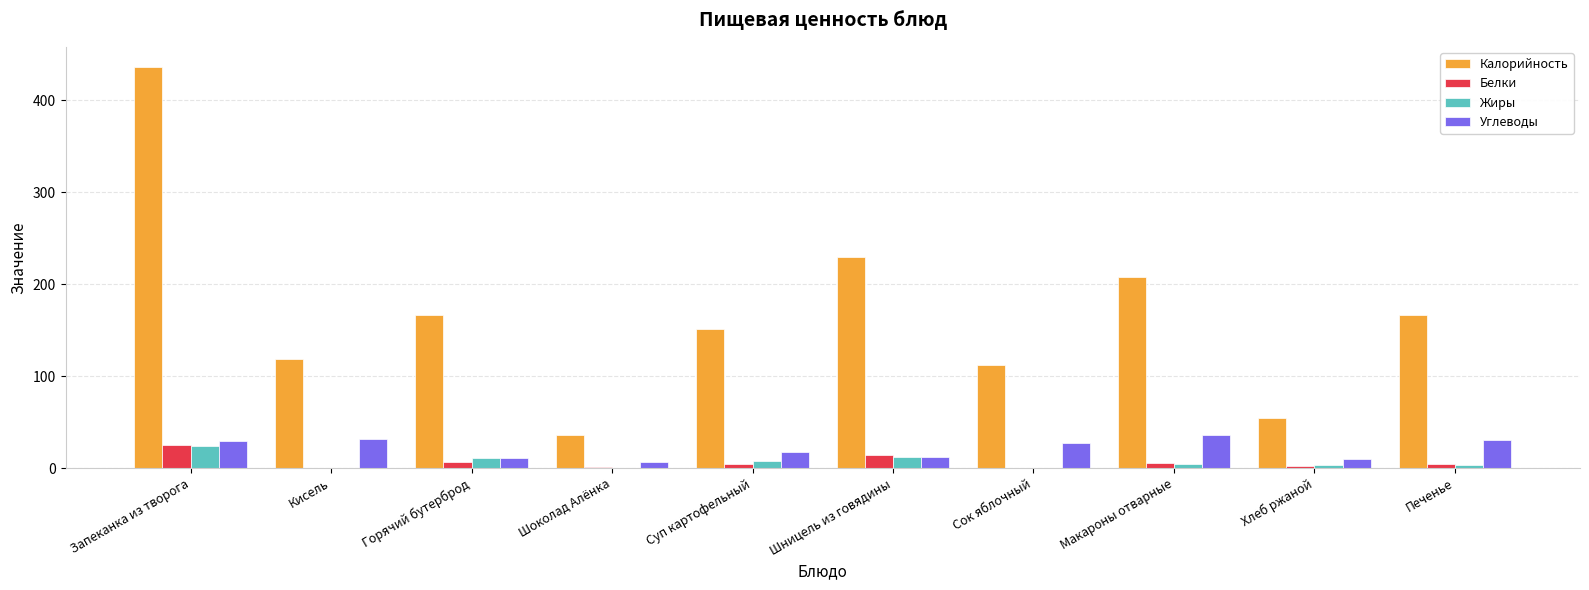

At which category is the sum across all series the highest?

Запеканка из творога